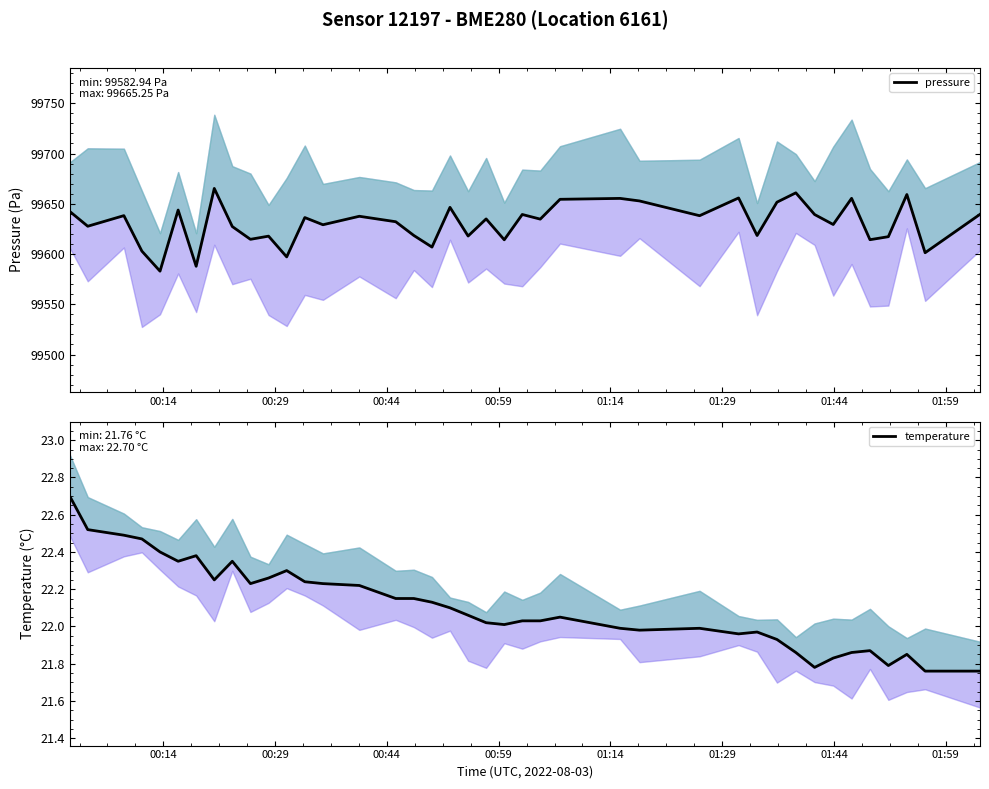

Does the chart display data point markers on the line(s)?

No